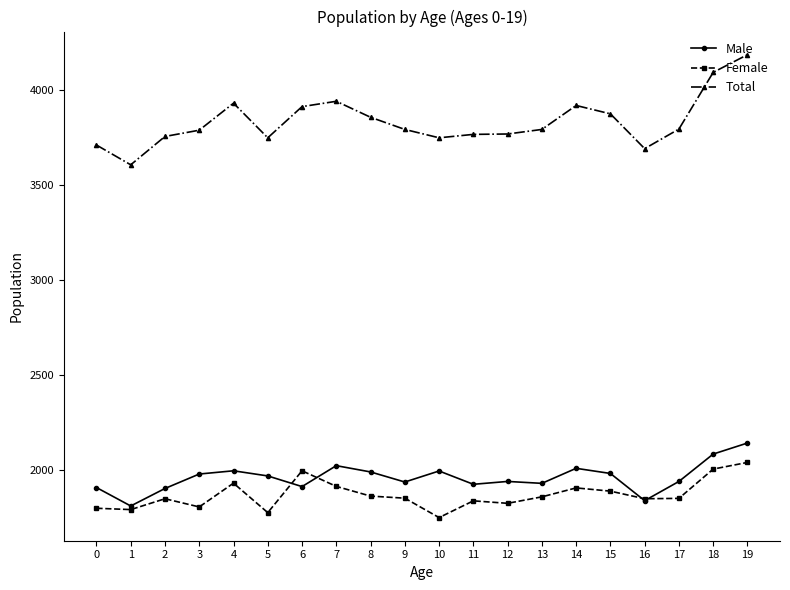

What is the value of the Total point at the 7th from the left?

3913